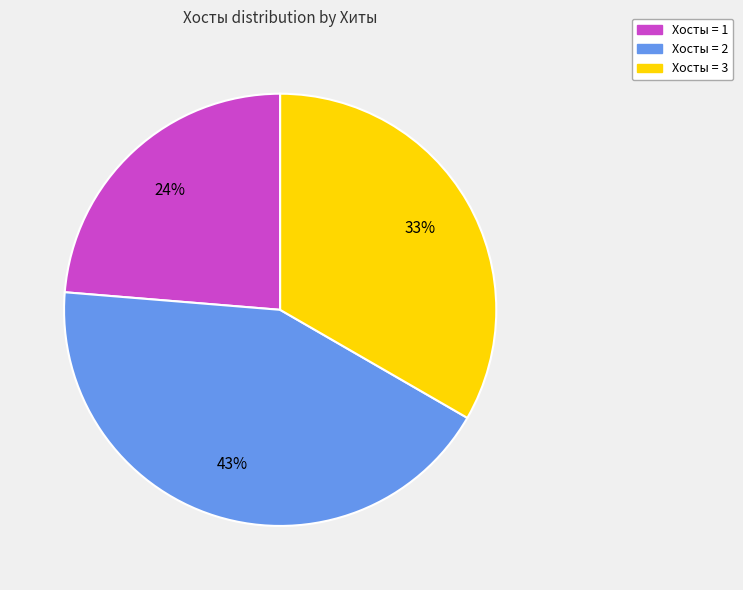

To the nearest percent, what is the combined percentage of Хосты = 3 and Хосты = 2?

76%